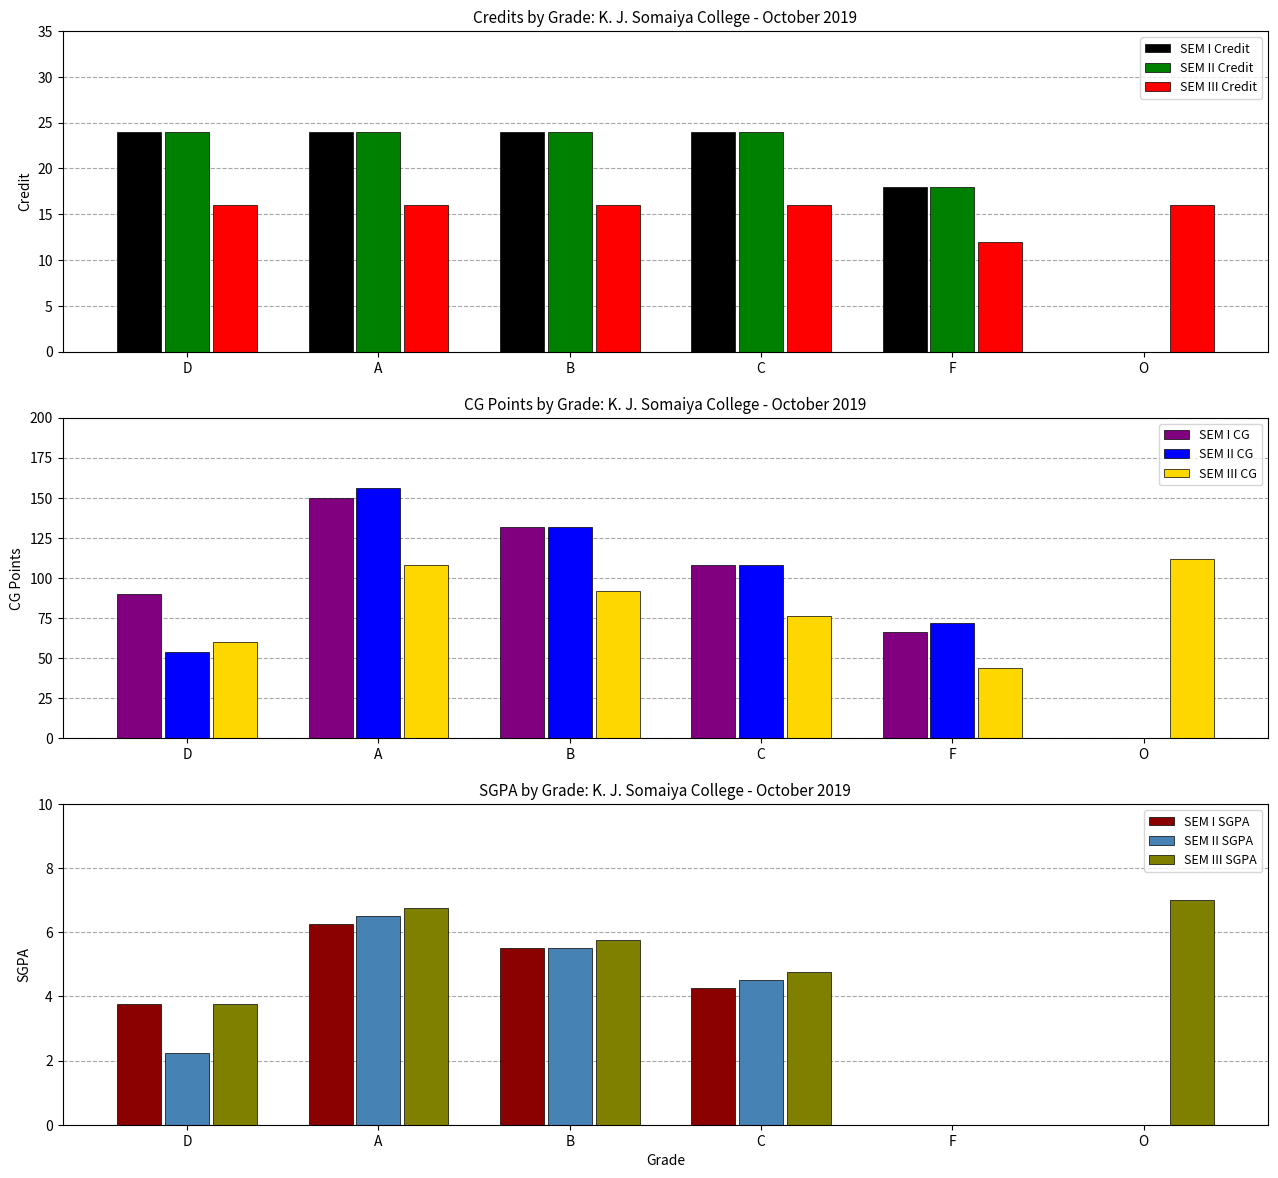

The value of SEM III Credit at F is 12. True or false?

True